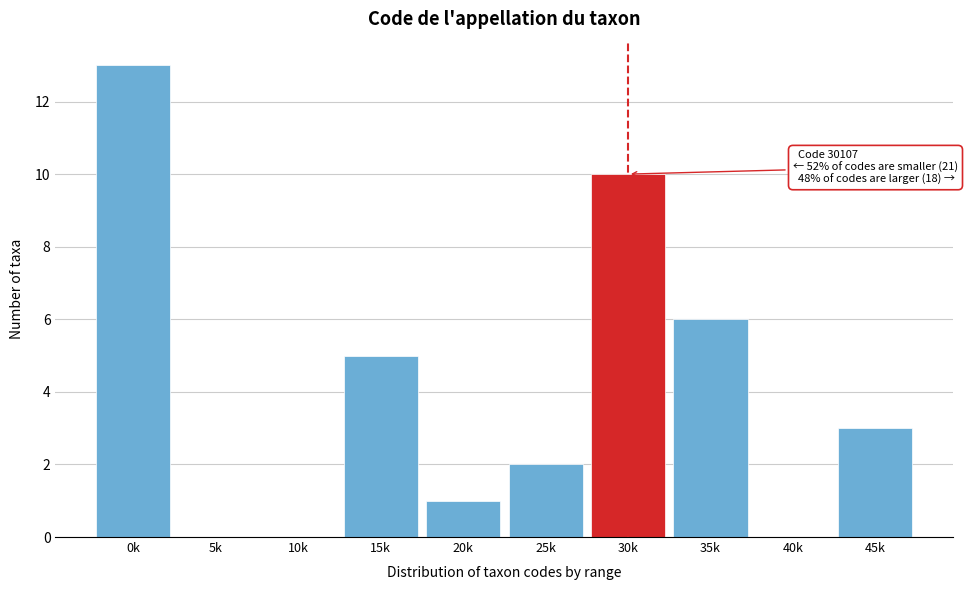

Reading left to right, list all the values displayed in this chart.

0k=13	5k=0	10k=0	15k=5	20k=1	25k=2	30k=10	35k=6	40k=0	45k=3